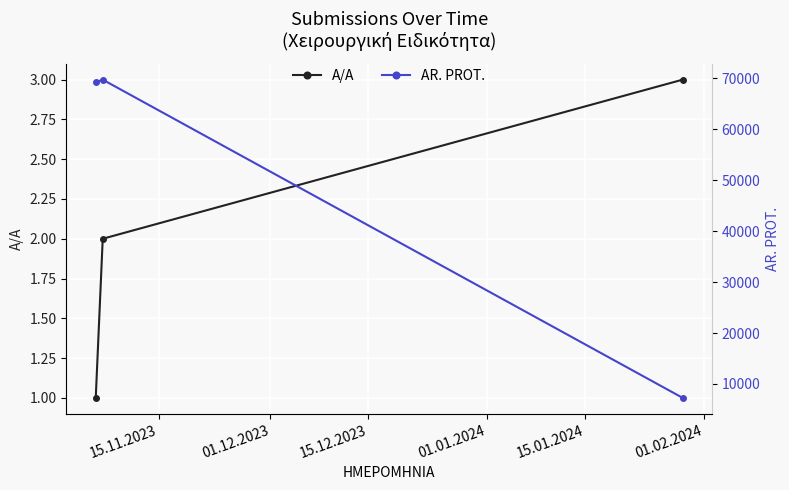

Rank the series at 01.12.2023 from lowest to highest value.

A/A, AR. PROT.